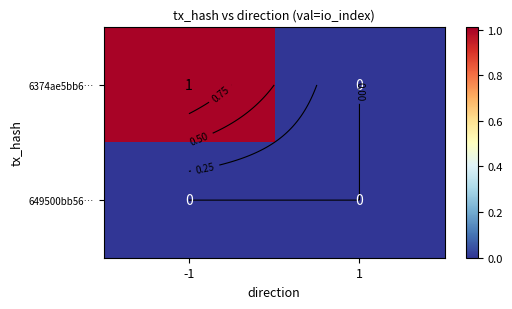

At 1, list the series in order from smallest to largest.

6374ae5bb6…, 649500bb56…